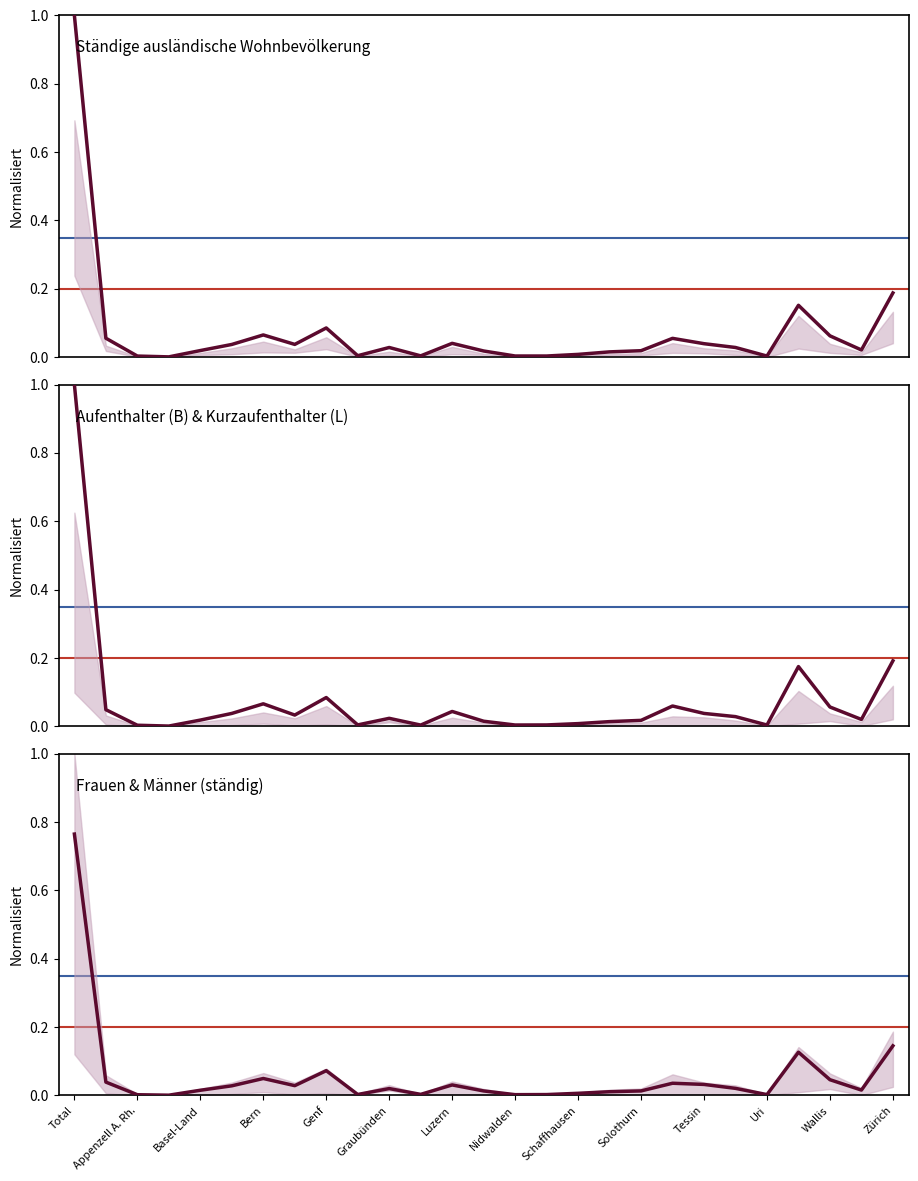

True or false: Total ständige ausl. Wohnbev. and Frauen (ständig) cross at least once.

False